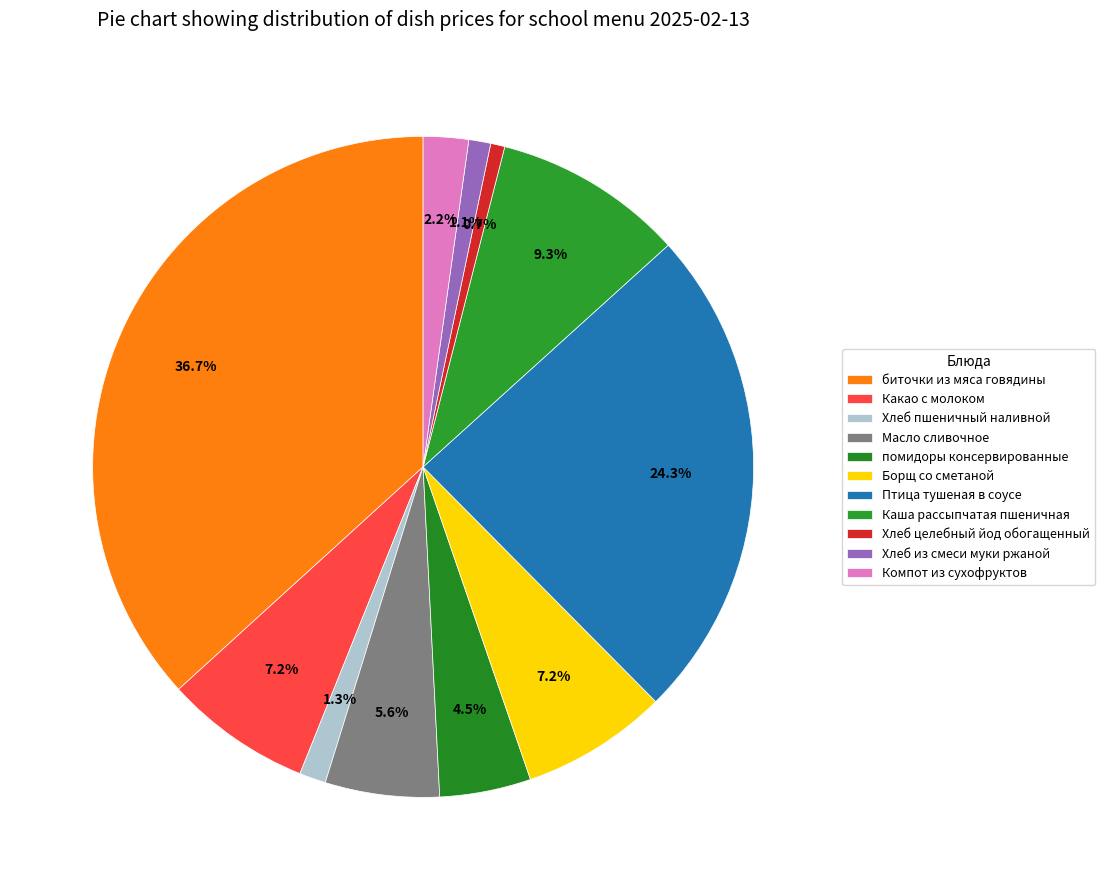

What percentage is the Компот из сухофруктов slice, to the nearest percent?

2%